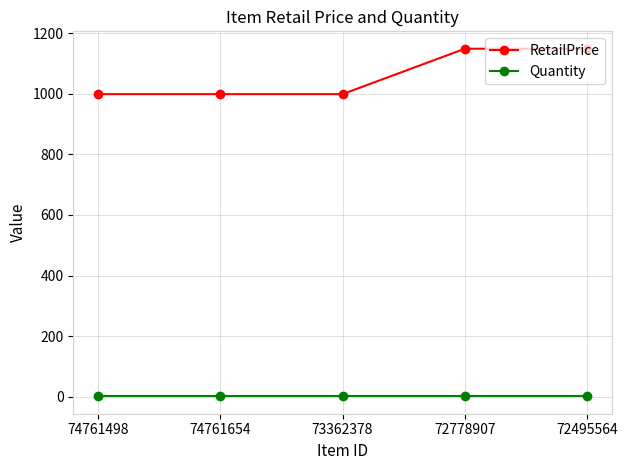

Which series has the largest range (max minus min)?

RetailPrice